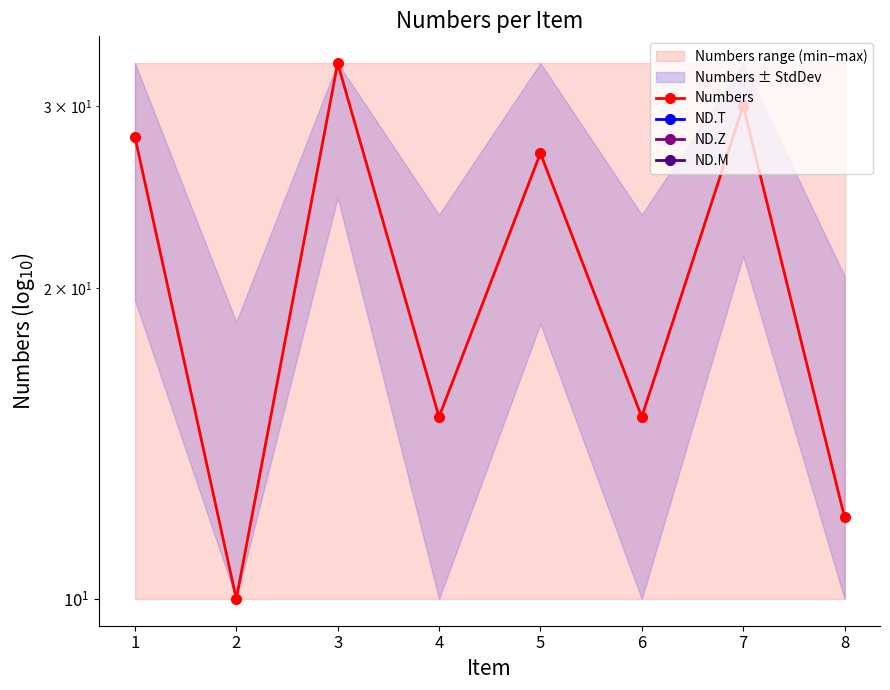

List the series in order of their peak value, highest first.

Numbers, ND.T, ND.Z, ND.M